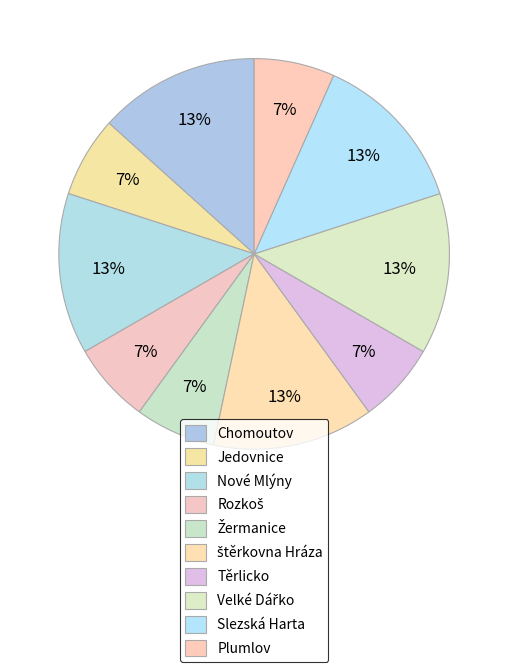

Is it true that štěrkovna Hráza is 5% of the pie?

False